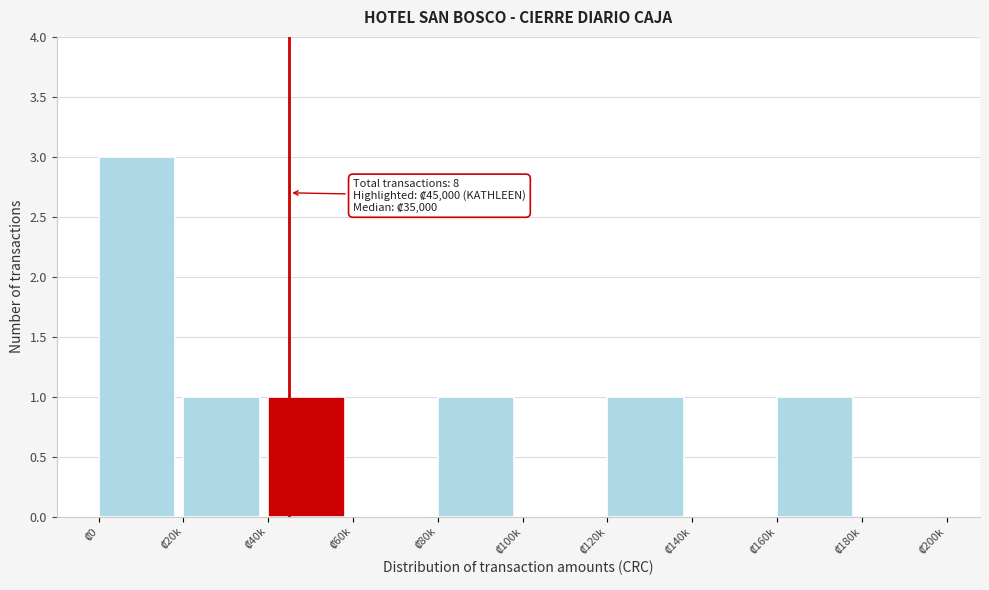

What is the sum of all values?

8